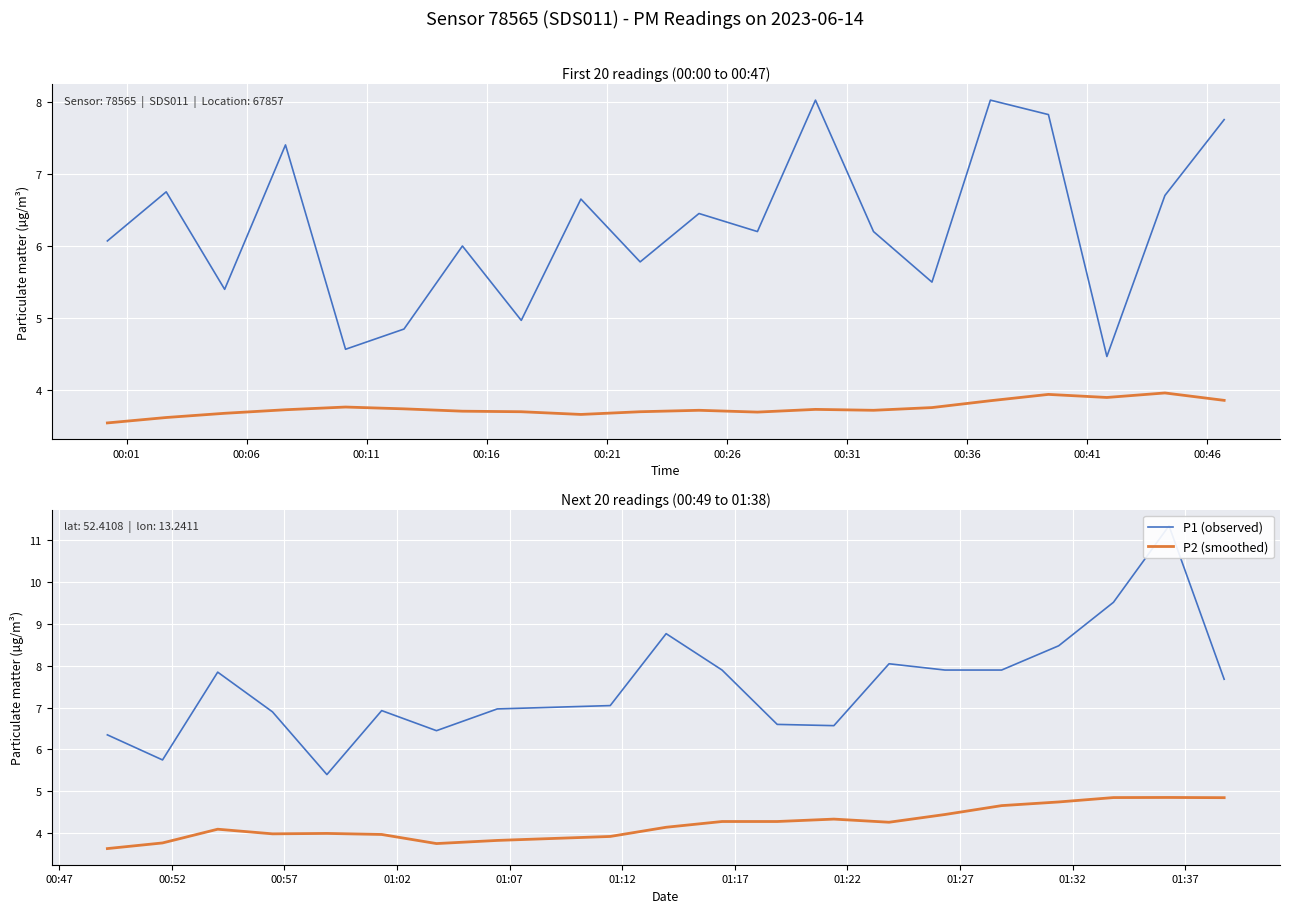

The value of P2 (smoothed) at 00:06 is 3.8. True or false?

True